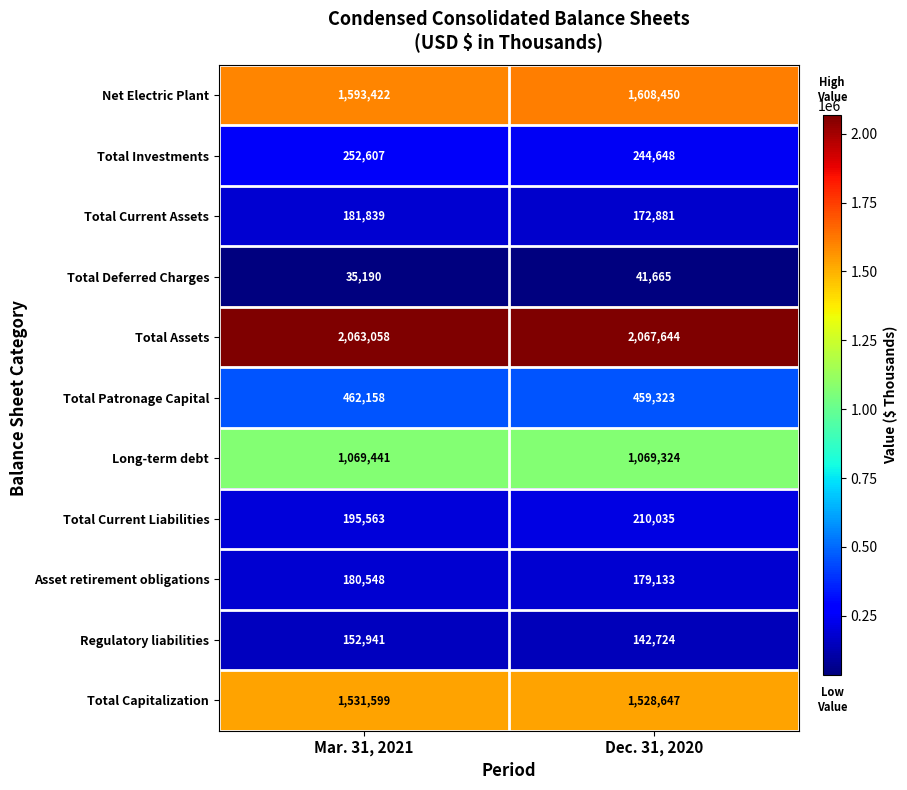

What is the difference between the maximum and minimum values in the Total Assets series?

4586